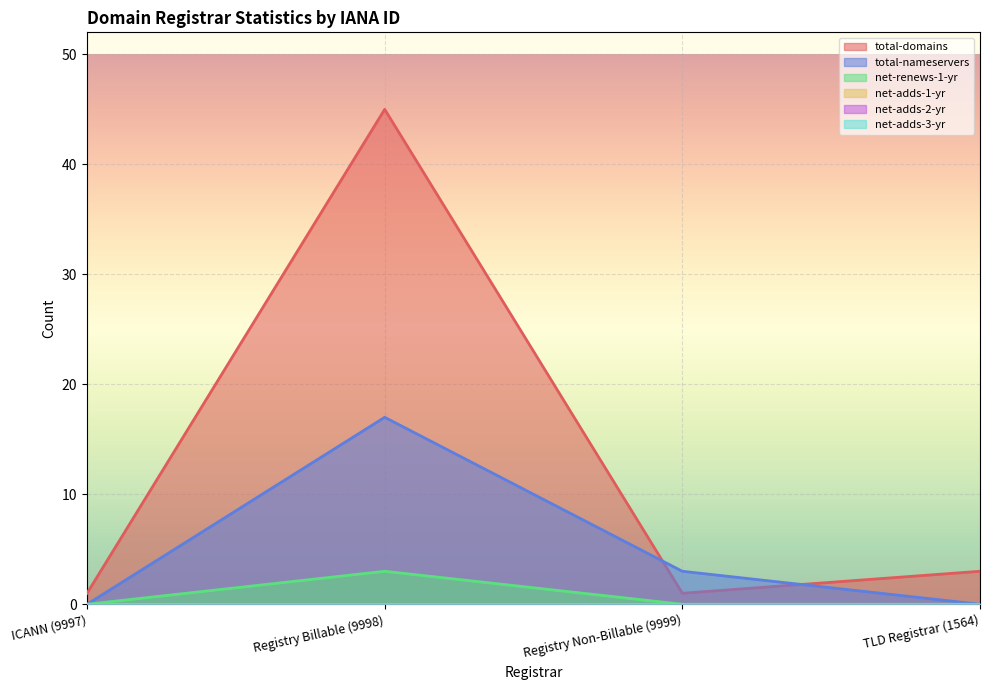

Does the chart display data point markers on the line(s)?

No